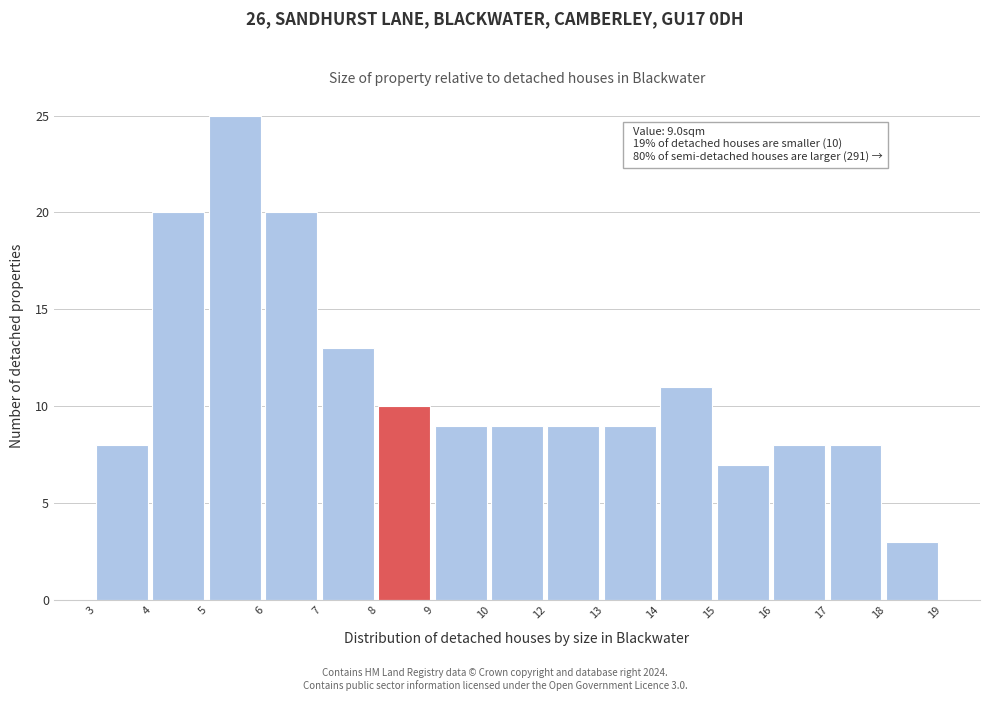

Reading left to right, list all the values displayed in this chart.

8	20	25	20	13	10	9	9	9	9	11	7	8	8	3